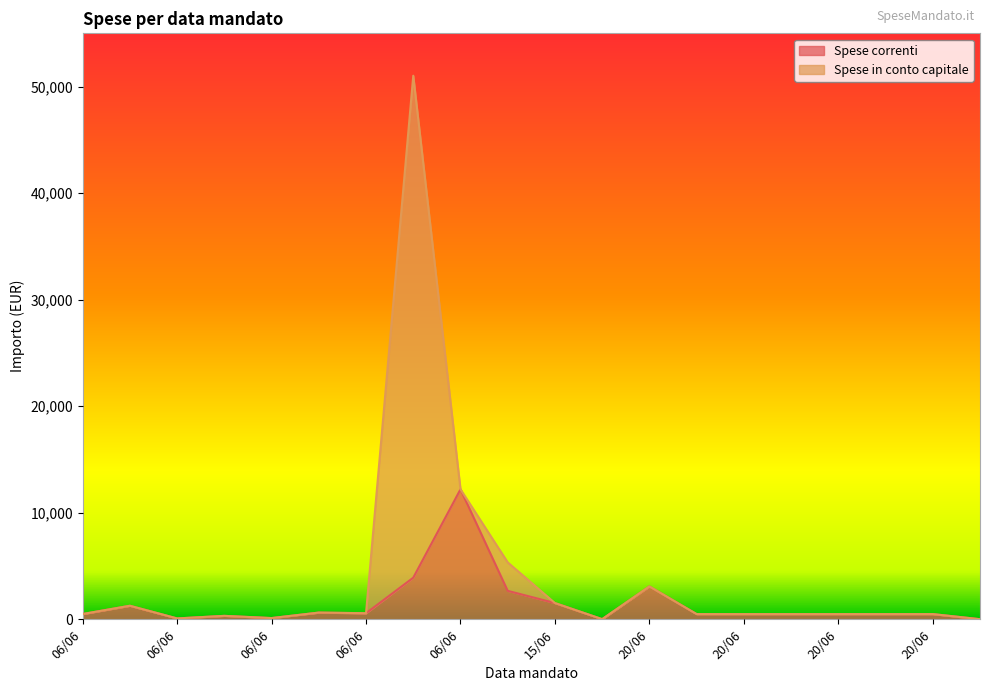

What is the label of the 11th point from the right?

06/06